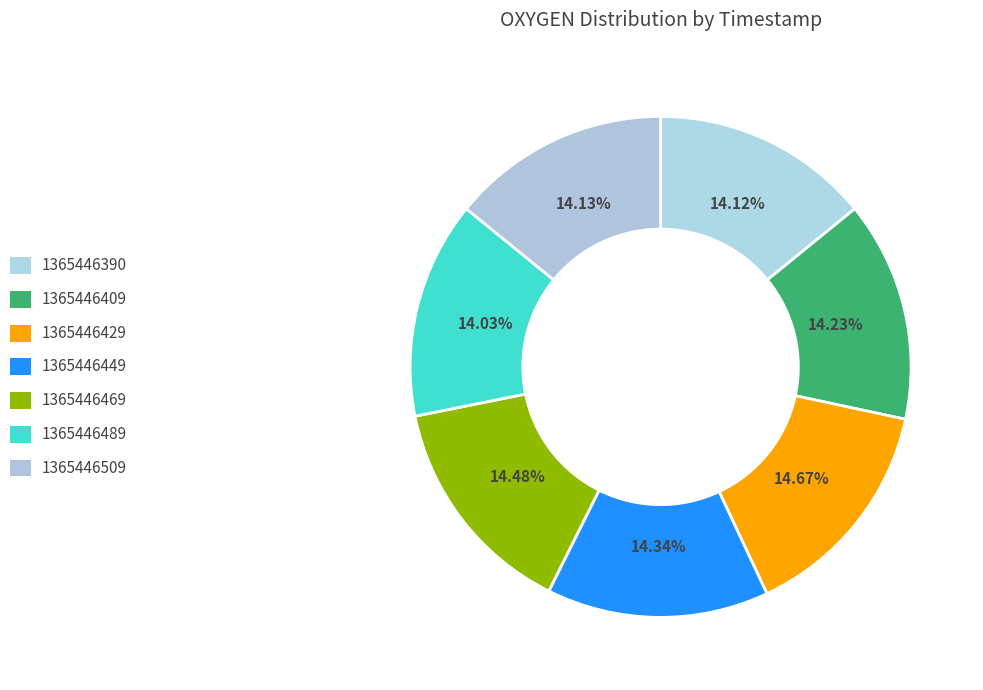

Do 1365446429 and 1365446489 together represent more than half of the pie?

No